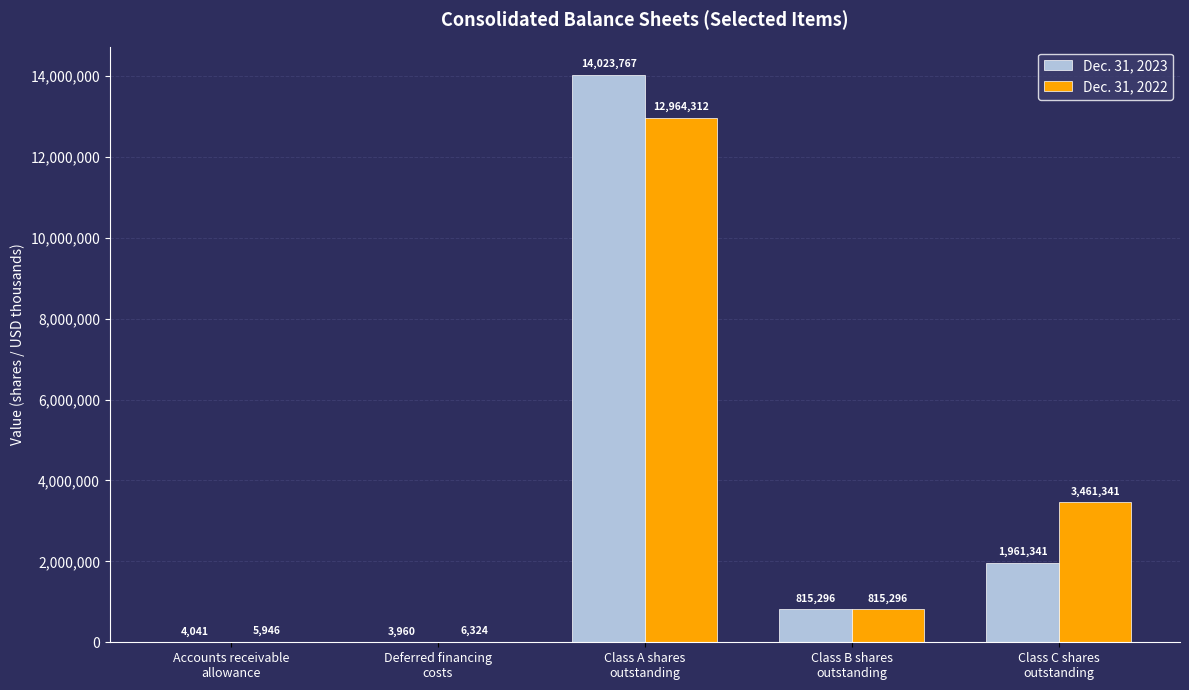

Which series has the largest total across all categories?

Dec. 31, 2022